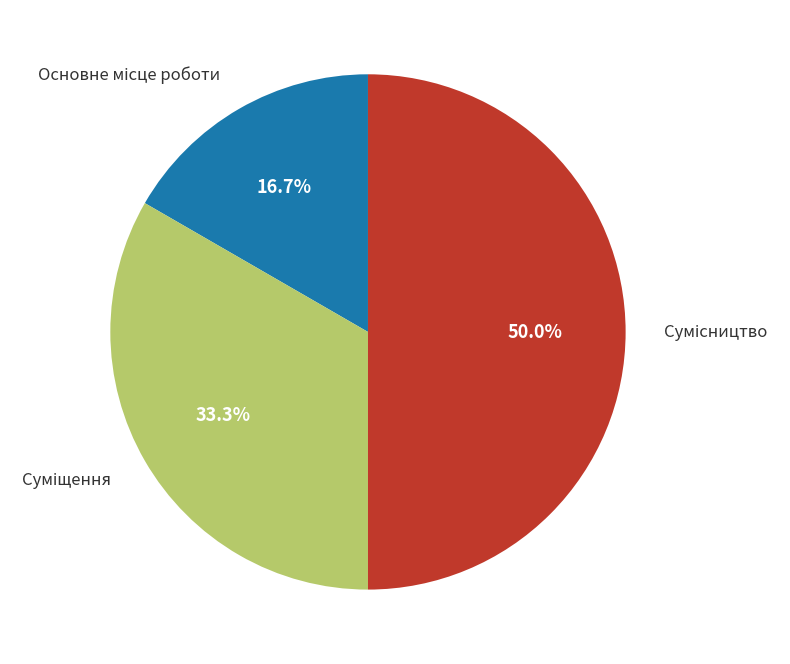

How many slices are in this pie chart?

3